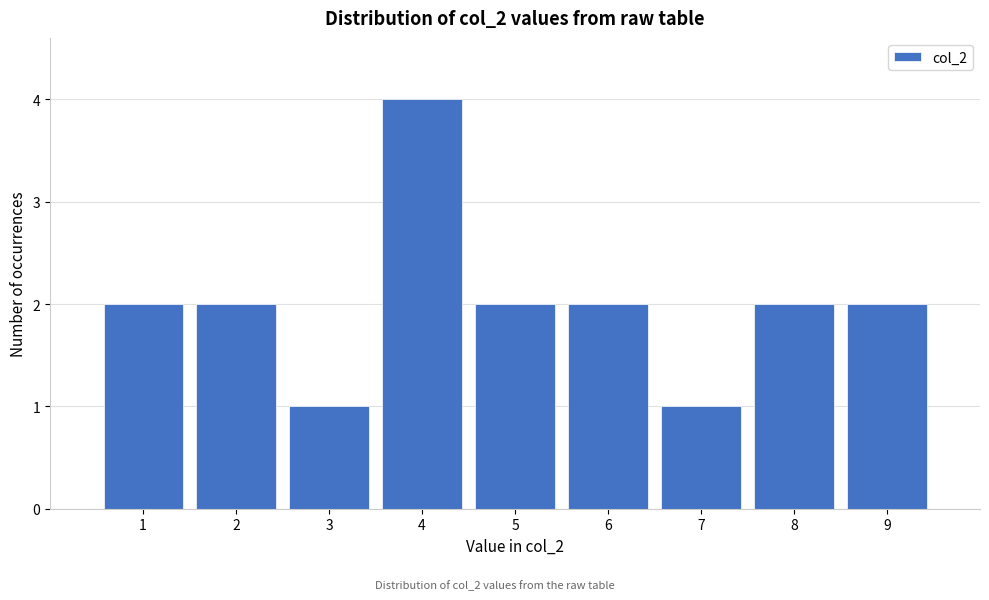

Reading left to right, transcribe this chart: for each bar, give the range it covers on the x-axis and its height. The values are not printed on the chart, so give them approximately, as read against the axis.

0.5 to 1.5: 2
1.5 to 2.5: 2
2.5 to 3.5: 1
3.5 to 4.5: 4
4.5 to 5.5: 2
5.5 to 6.5: 2
6.5 to 7.5: 1
7.5 to 8.5: 2
8.5 to 9.5: 2